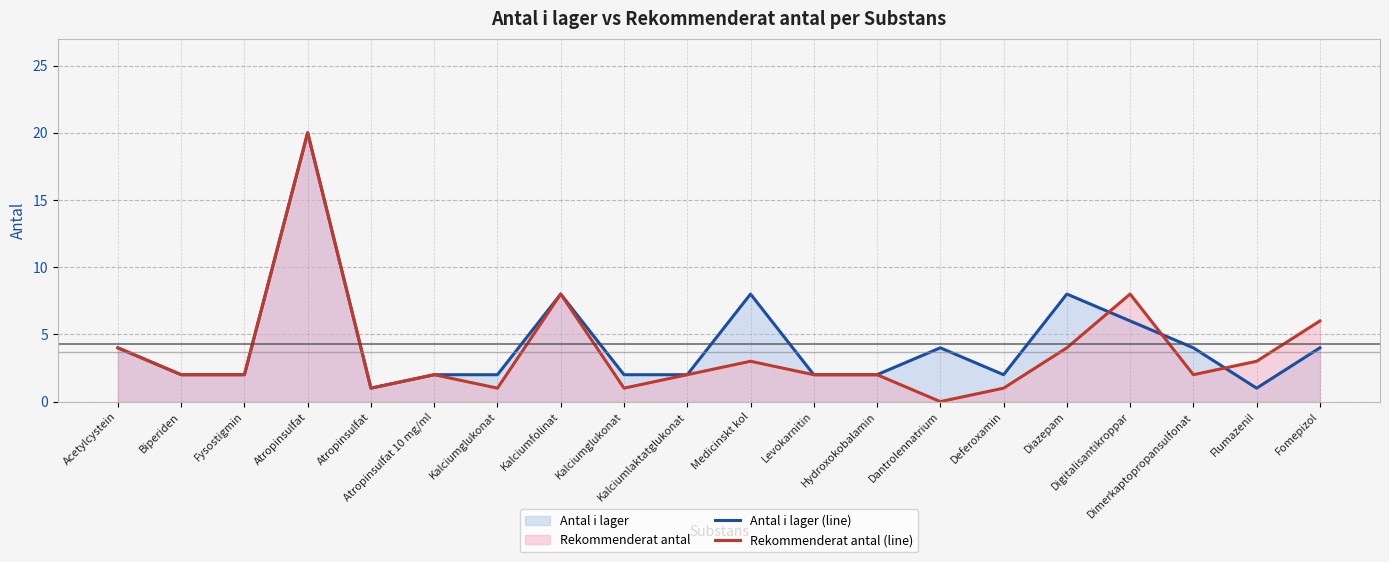

Does the chart have visible grid lines?

Yes